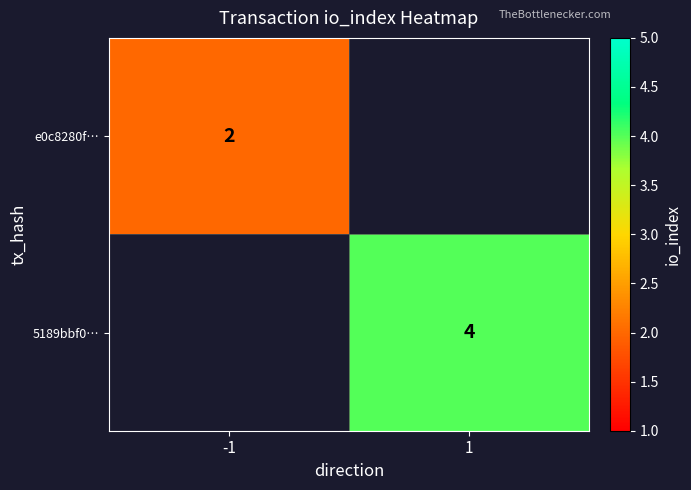

Count the number of categories in the chart.

2